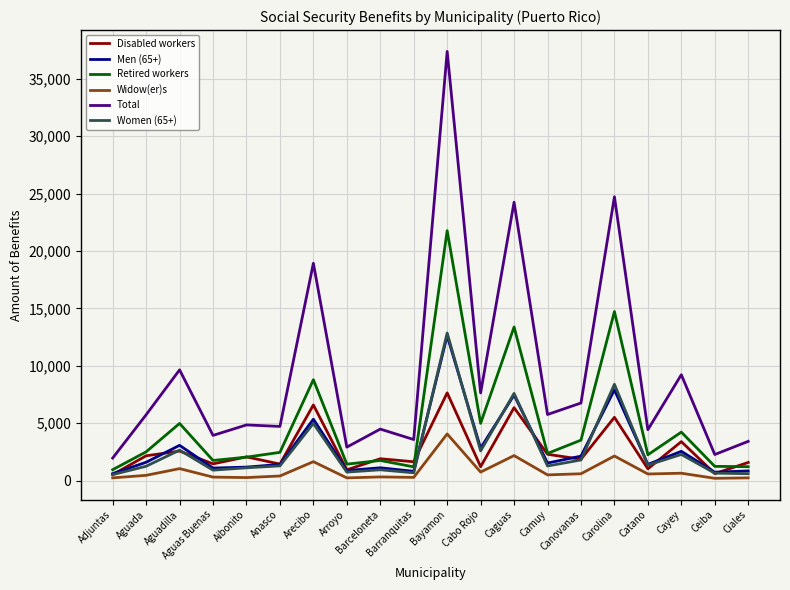

Is the value of Total at Cabo Rojo greater than the value of Retired workers at Aguas Buenas?

Yes